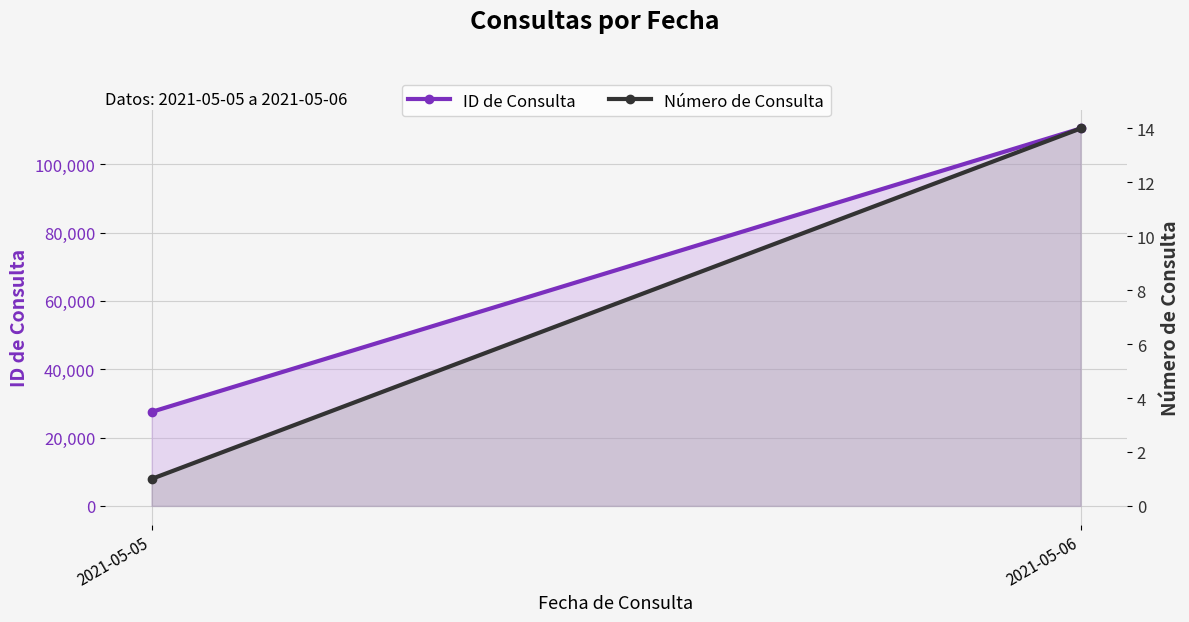

Is it true that ID de Consulta equals 33156 at 2021-05-06?

False